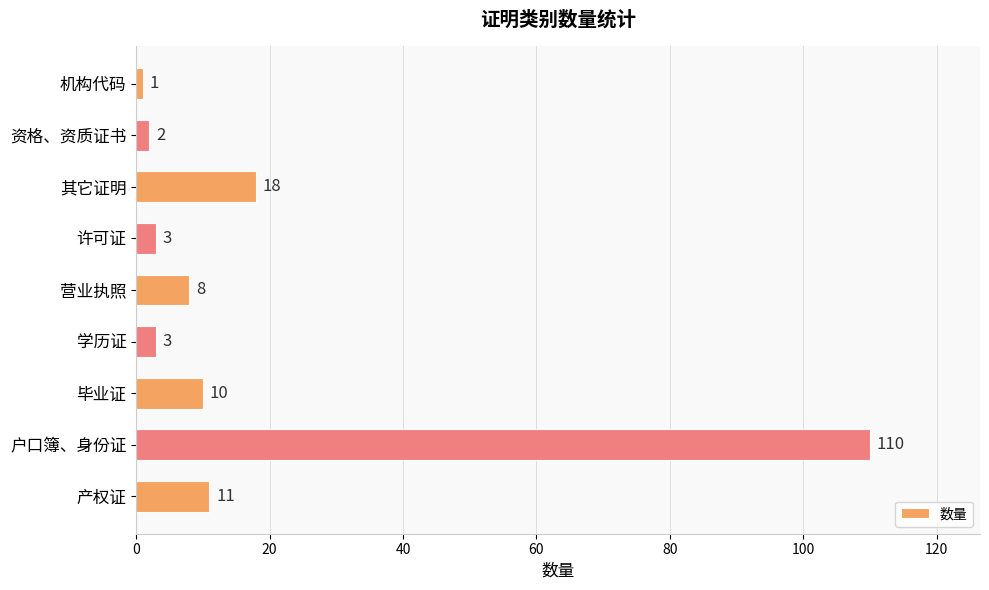

Which category has the lowest value across all series?

机构代码